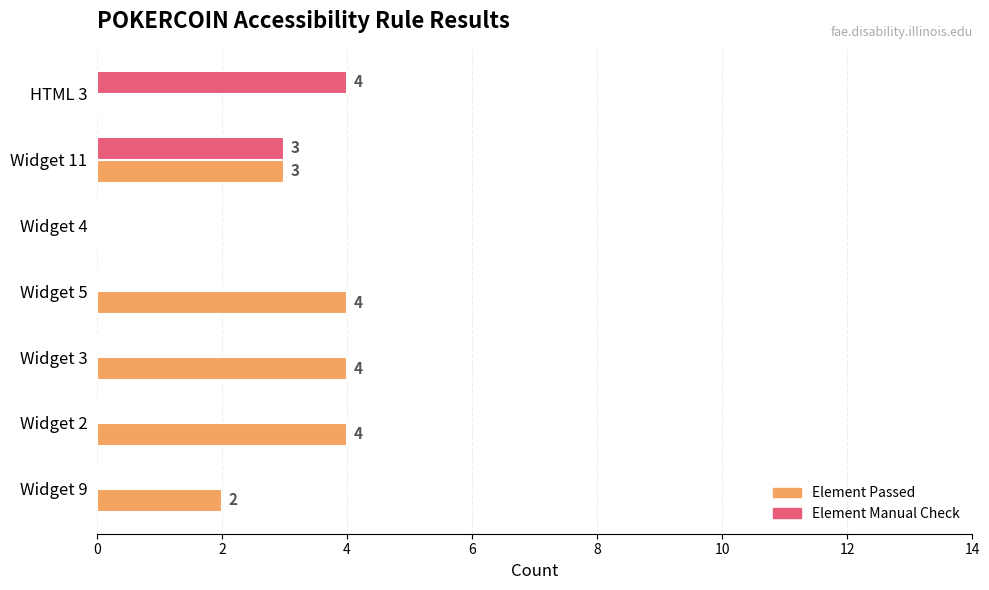

At which label is Element Manual Check closest to 2?

Widget 11